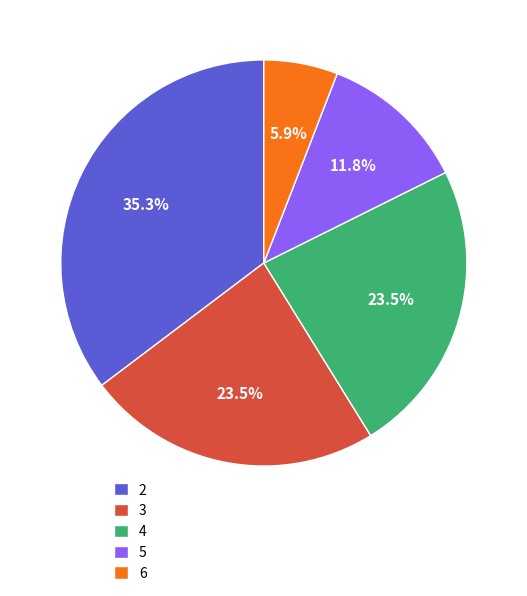

To the nearest percent, what is the average slice percentage?

20%